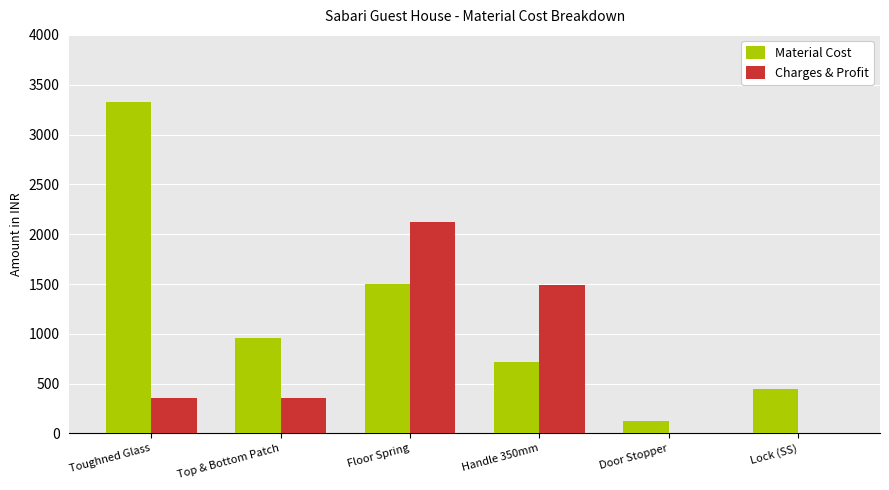

Between Toughned Glass and Handle 350mm, which series saw the biggest shift?

Material Cost